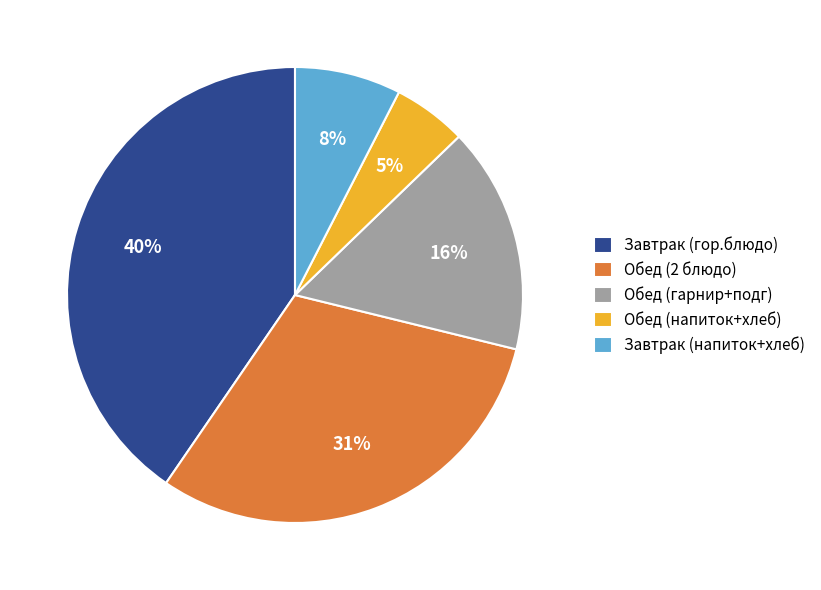

Is it true that Обед (2 блюдо) is 42% of the pie?

False